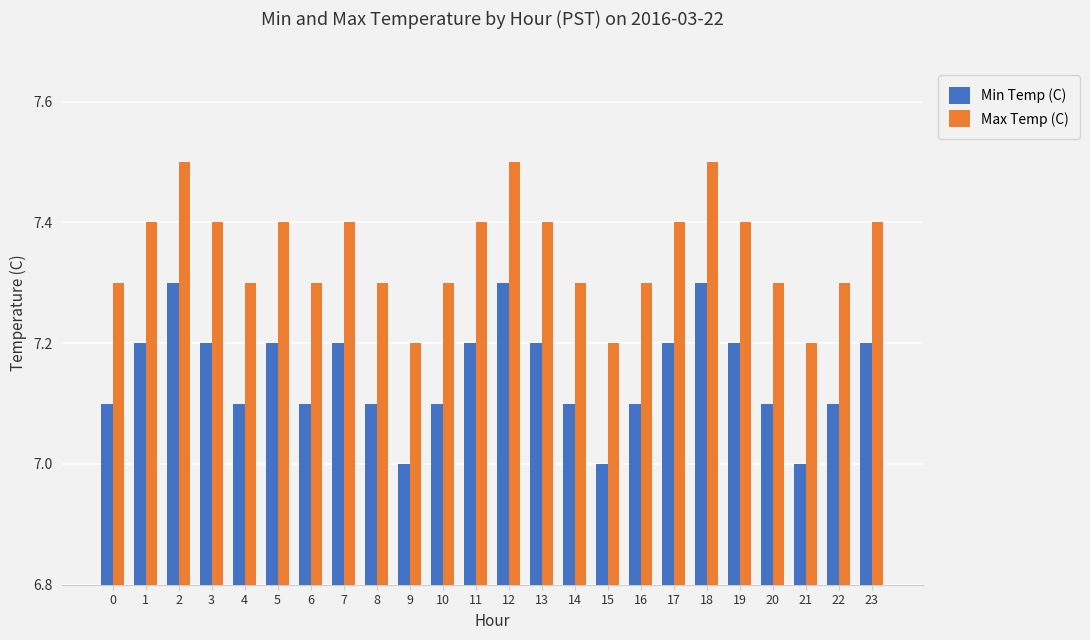

Rank the series by their maximum value, from lowest to highest.

Min Temp (C), Max Temp (C)